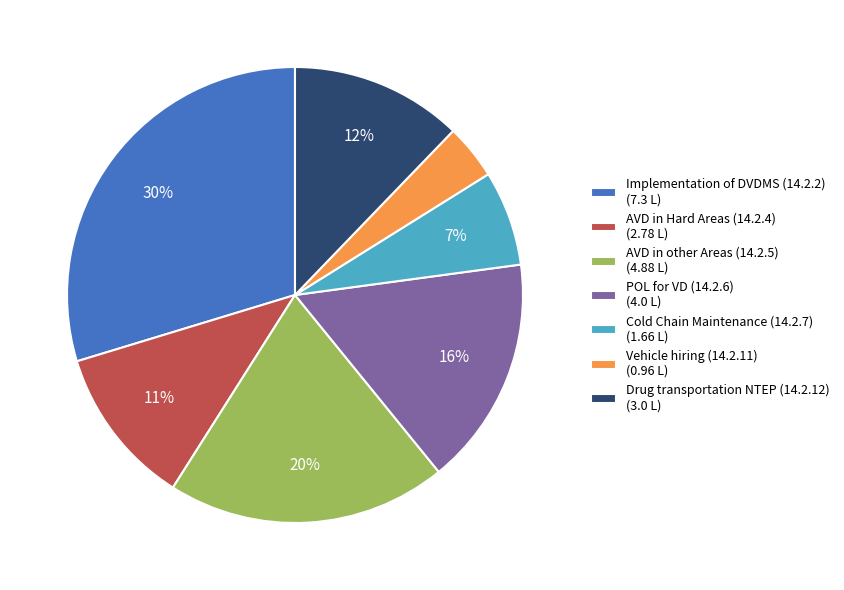

Rank the categories by value from highest to lowest.

Implementation of DVDMS (14.2.2), AVD in other Areas (14.2.5), POL for VD (14.2.6), Drug transportation NTEP (14.2.12), AVD in Hard Areas (14.2.4), Cold Chain Maintenance (14.2.7), Vehicle hiring (14.2.11)